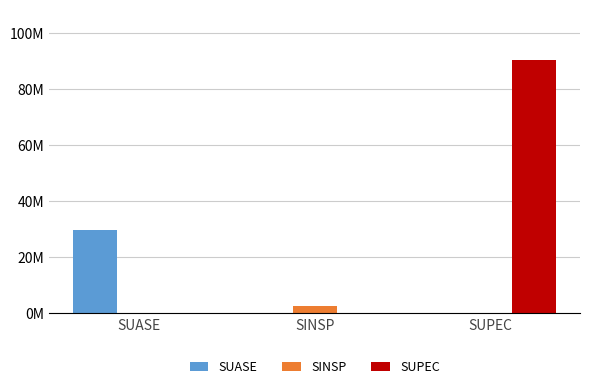

What is the spread (max minus min) of values at SINSP?

2614244.3